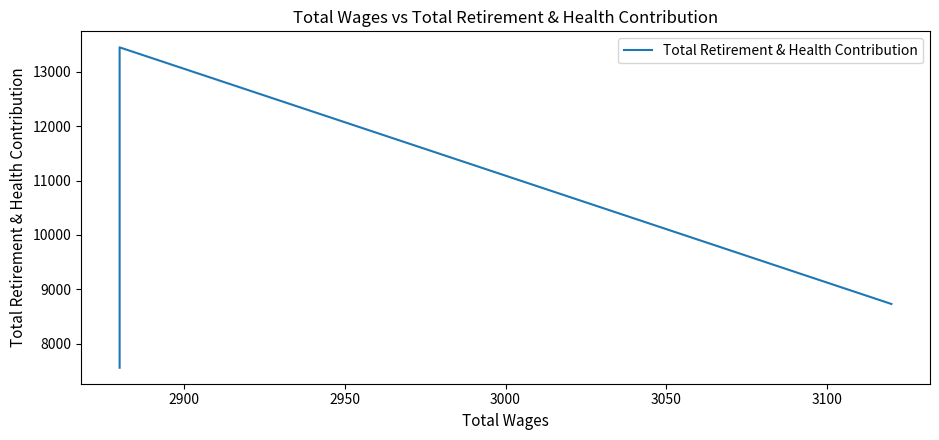

How many lines are shown in the chart?

1